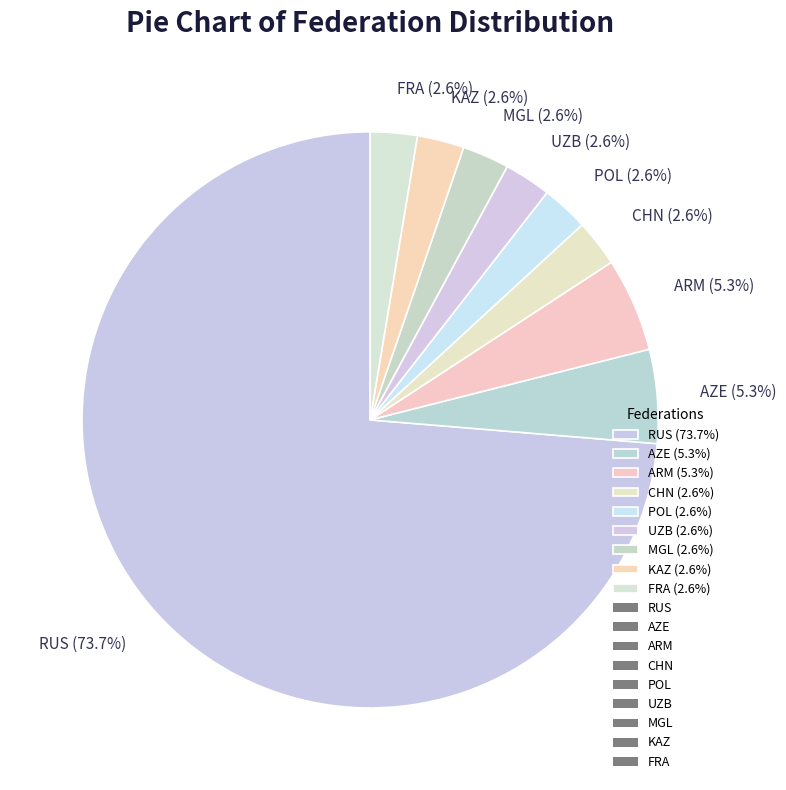

Approximately how many times larger is the value at ARM (5.3%) compared to POL (2.6%)?

2.0